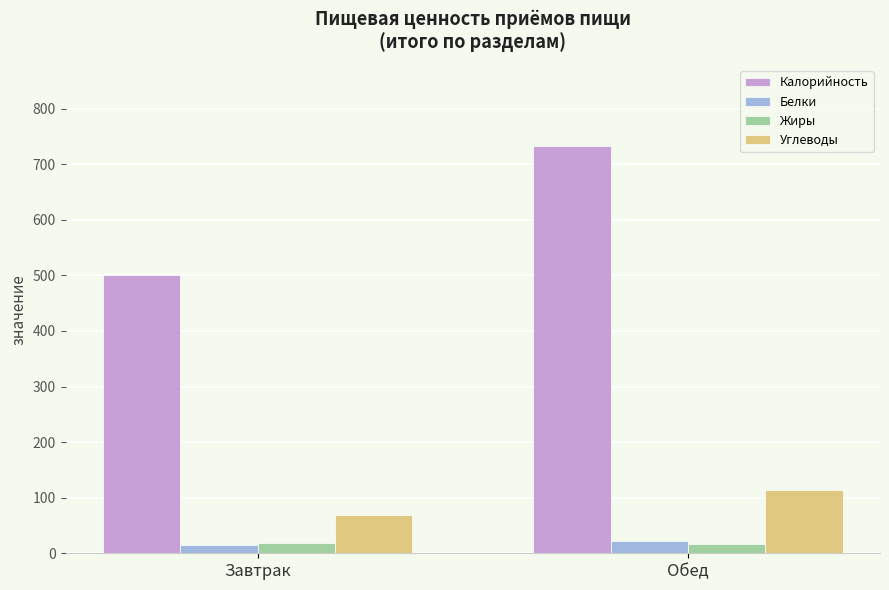

What is the maximum value for Белки?

22.9